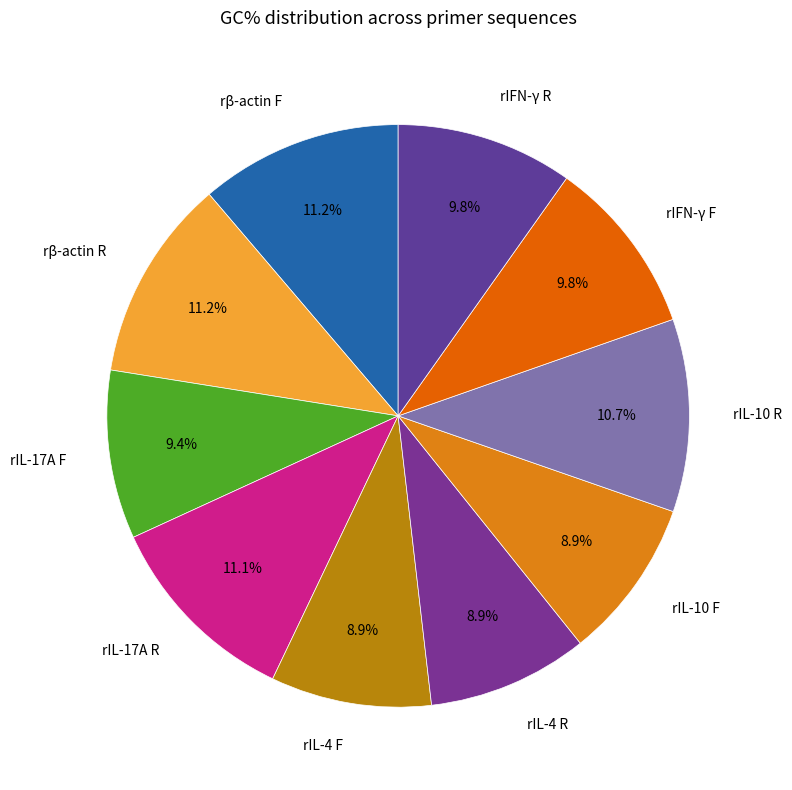

Count the number of slices in the pie.

10